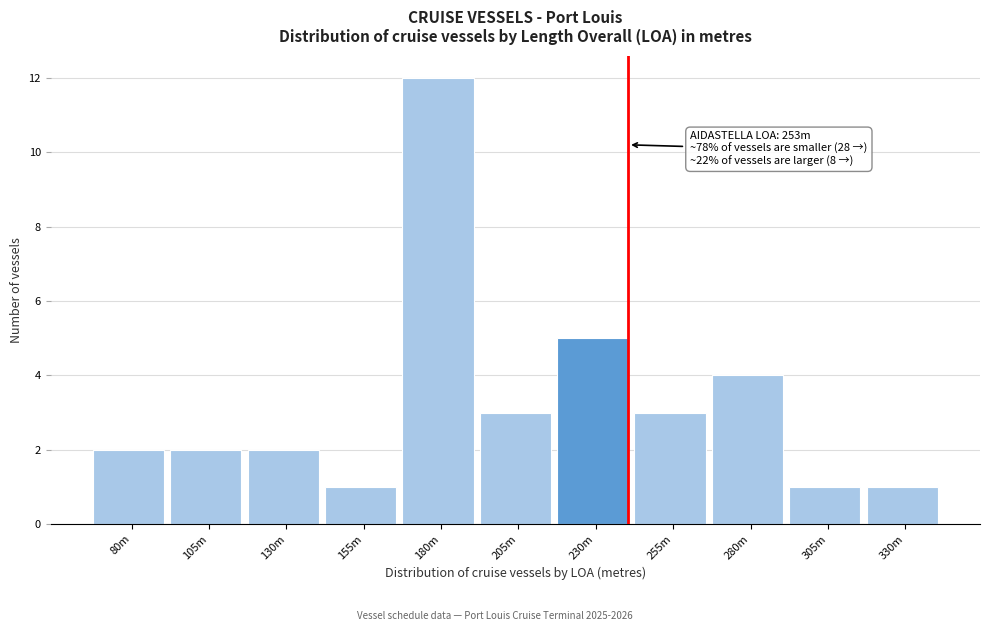

Reading right to left, what are all the values shown in this chart?

330m=1	305m=1	280m=4	255m=3	230m=5	205m=3	180m=12	155m=1	130m=2	105m=2	80m=2